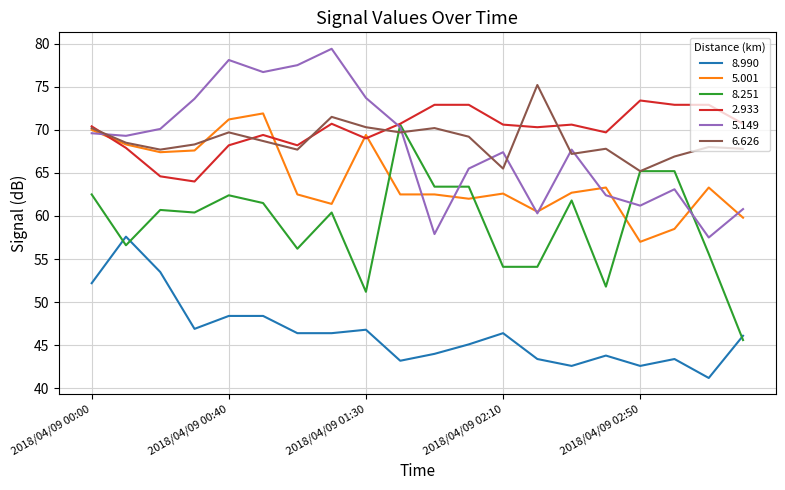

Which series has the widest spread of values?

8.251